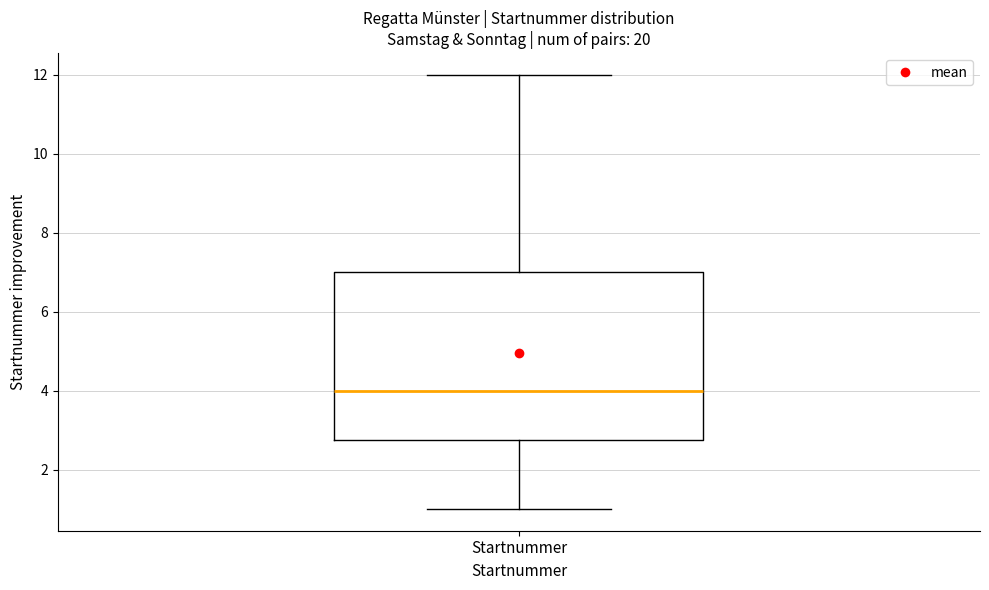

Where does the upper whisker of the box for Startnummer end on the y-axis? The values are not printed on the chart, so give them approximately, as read against the axis.

12.0